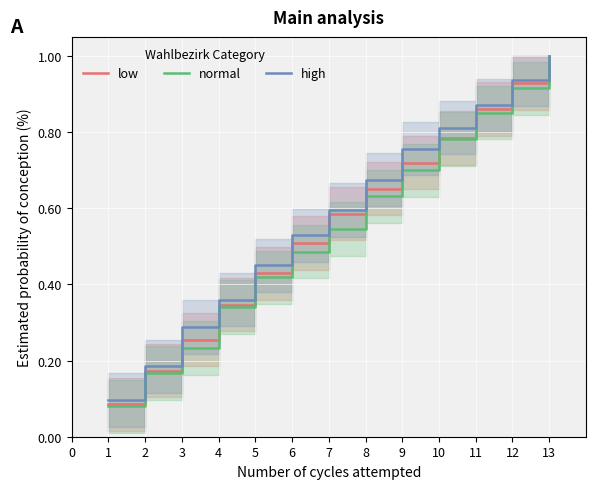

The value of normal at 5 is 0.6. True or false?

False